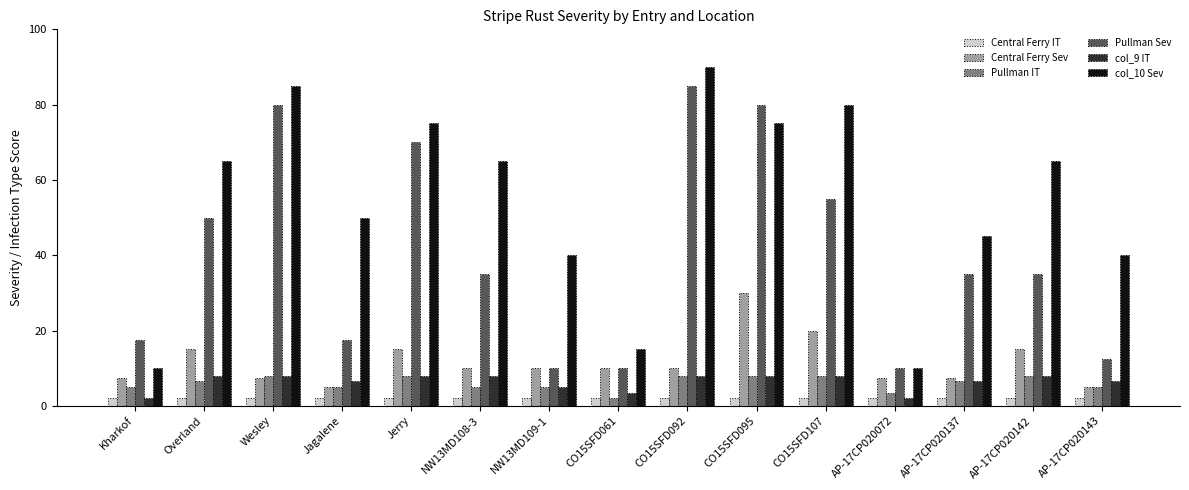

Which series has the widest spread of values?

col_10 Sev